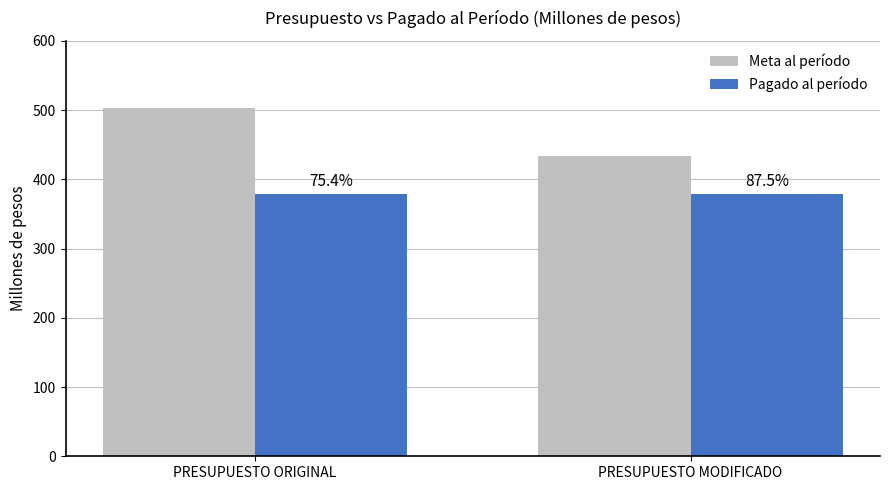

True or false: Meta al período has a value of 503.7 at PRESUPUESTO ORIGINAL.

True